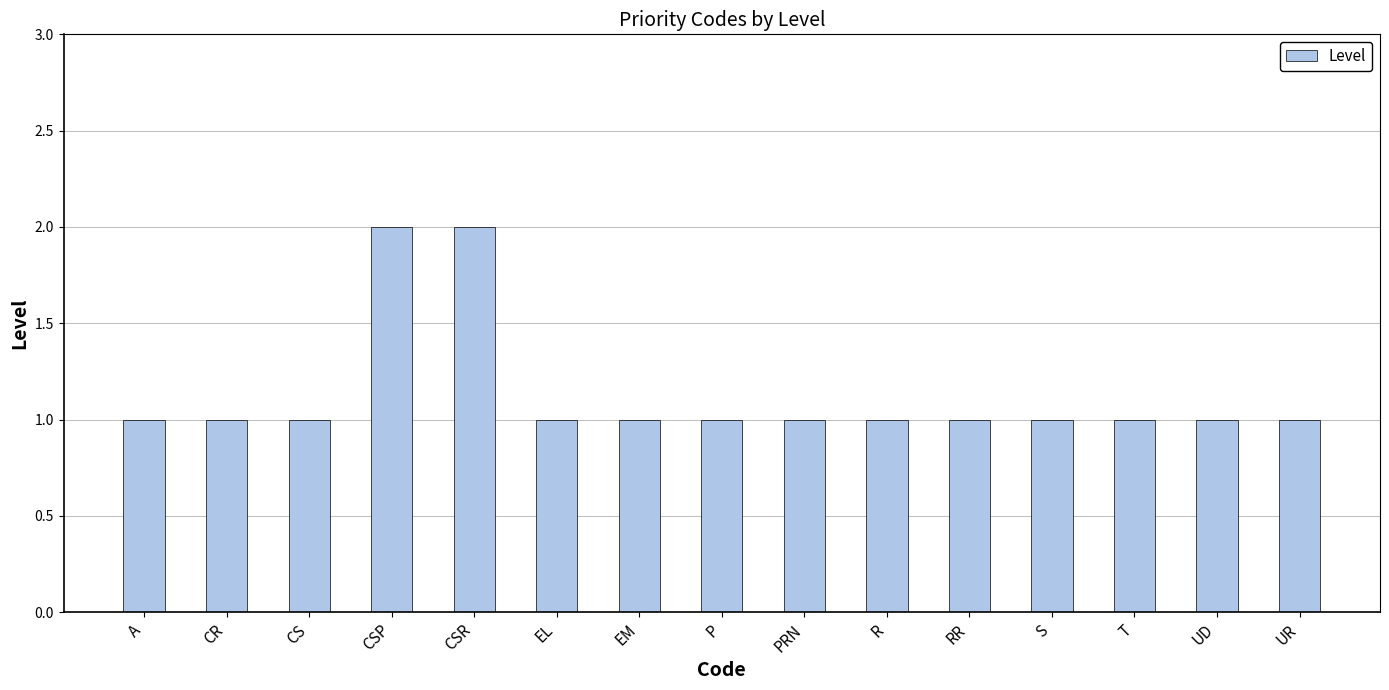

Is it true that the value at UR is 2?

False